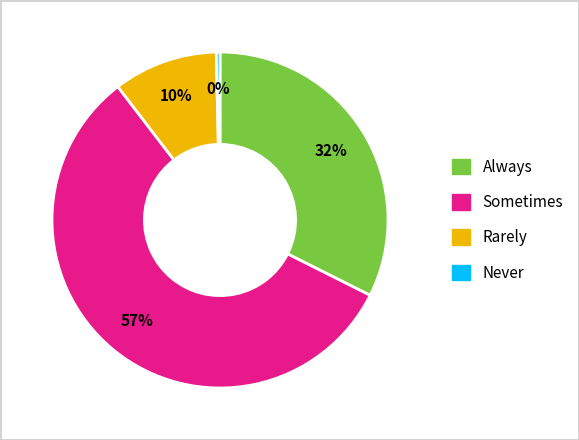

Does any single category account for the majority?

Yes